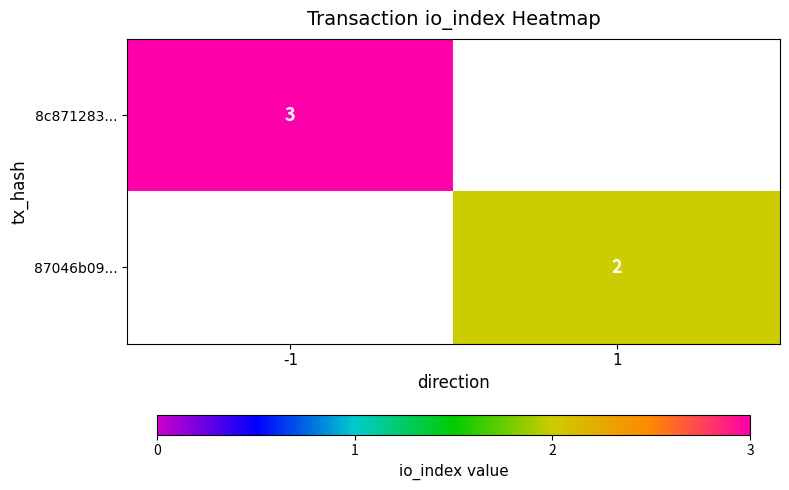

The value of 87046b09... at 1 is 1. True or false?

False